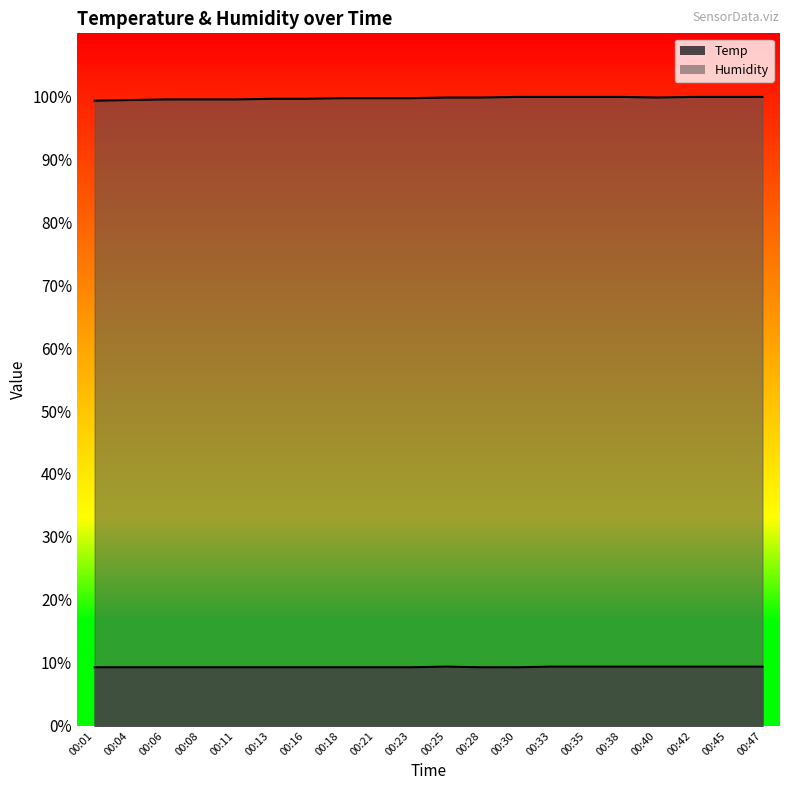

In Humidity, how many points are lower than both neighbors (excluding endpoints)?

1